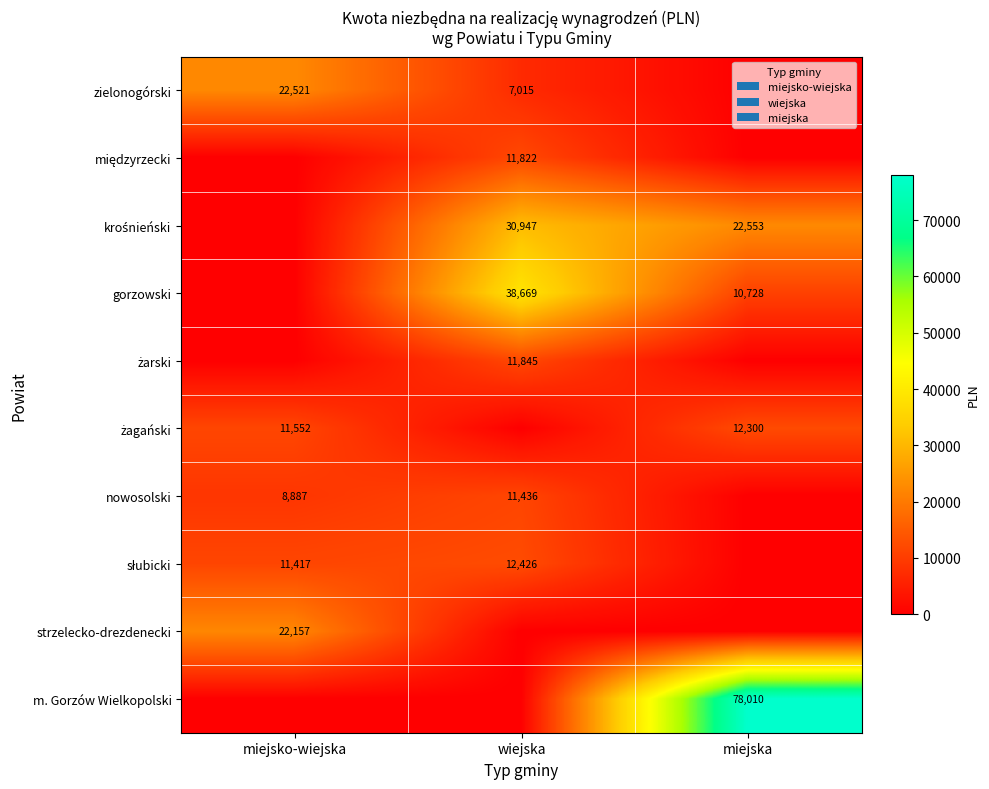

The value of strzelecko-drezdenecki at miejsko-wiejska is 22157. True or false?

True